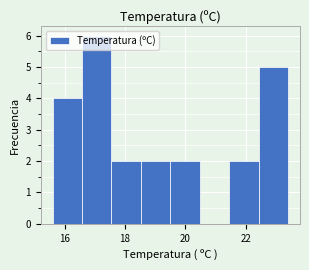

Over which range of the x-axis is the bar tallest?

16.6 to 17.6